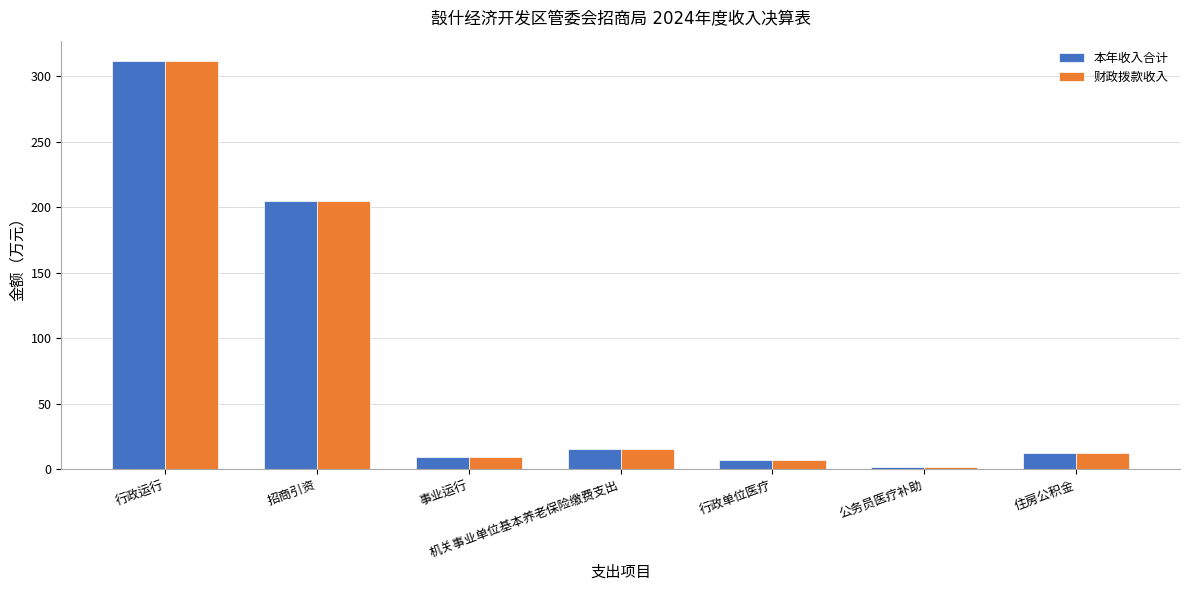

How many bars are there in total?

14